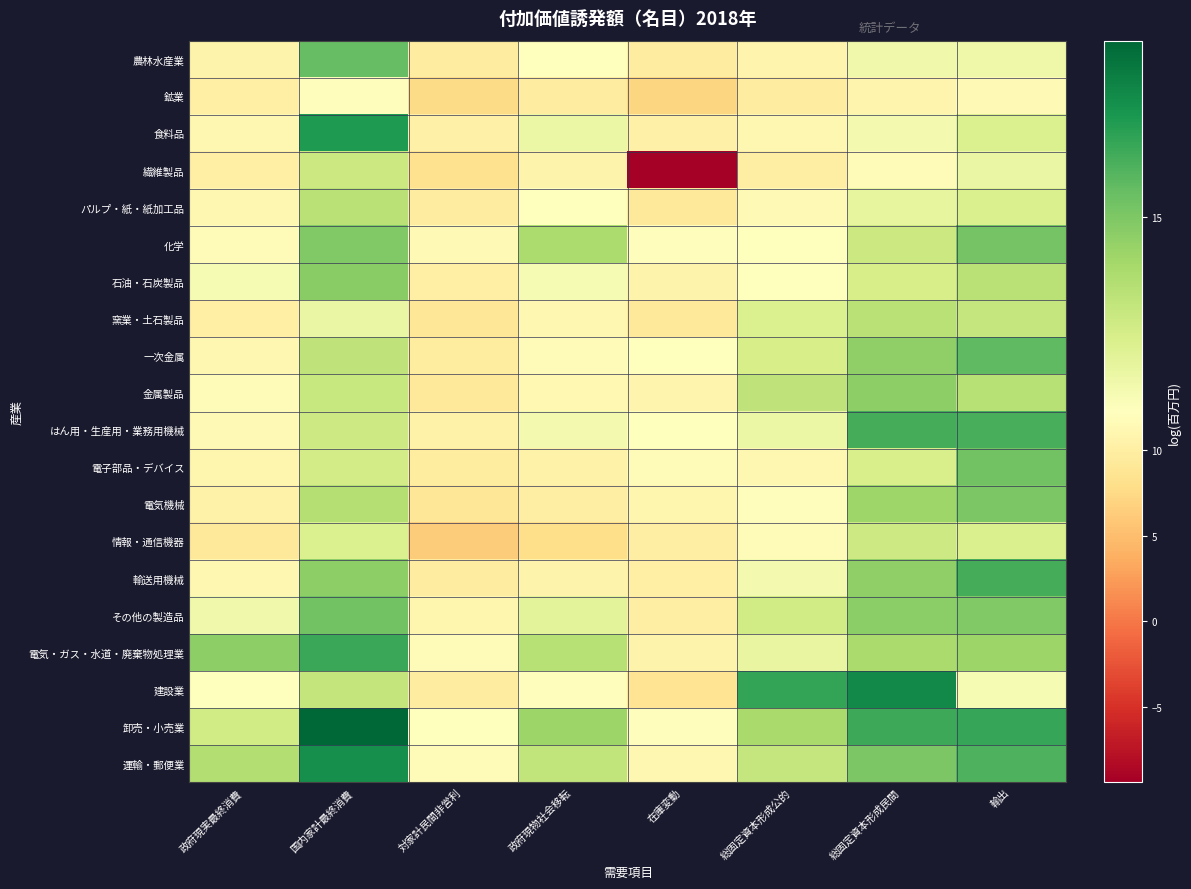

What is the total value across all series at 在庫変動?

188.7